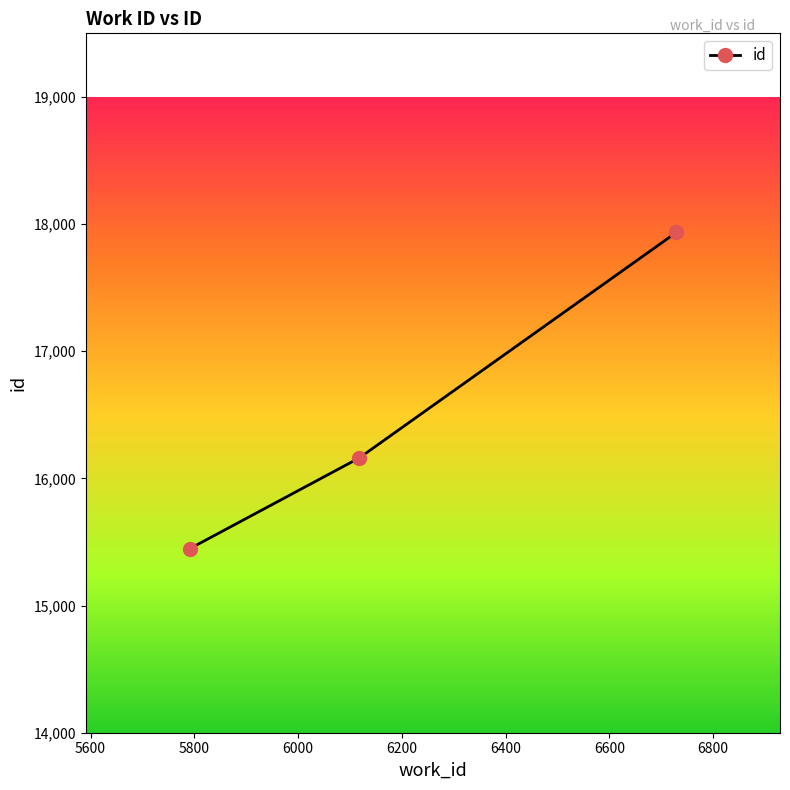

What is the value of the 1st point from the left?

15447